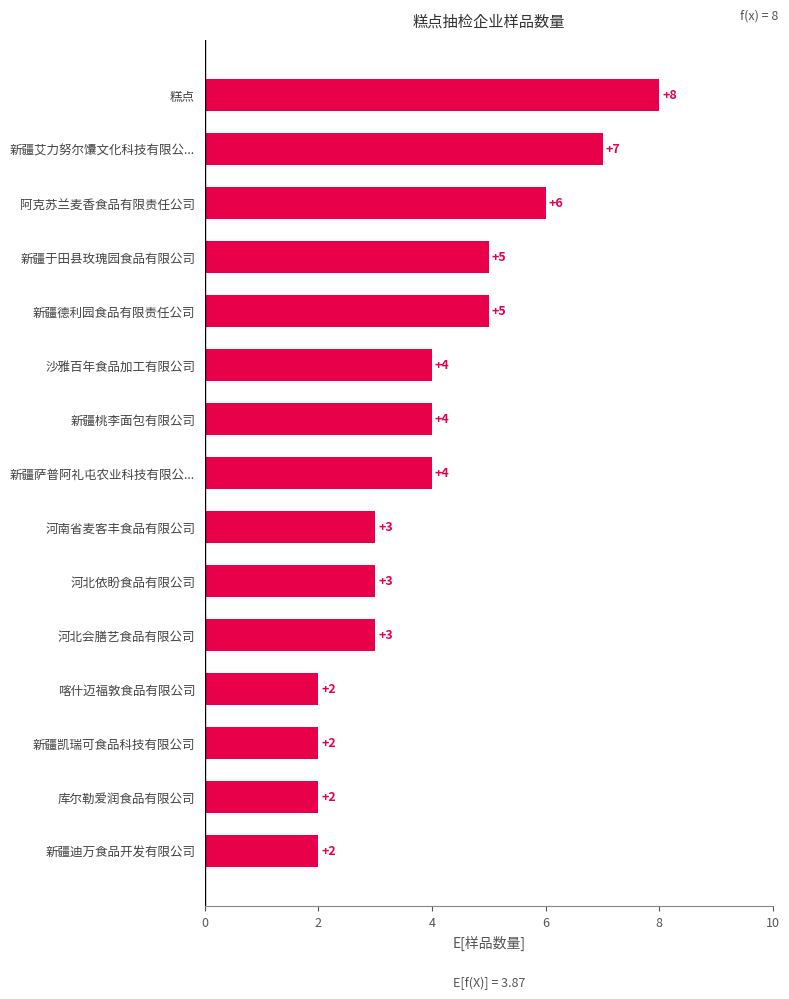

Count the values in the range 2 to 5.

12